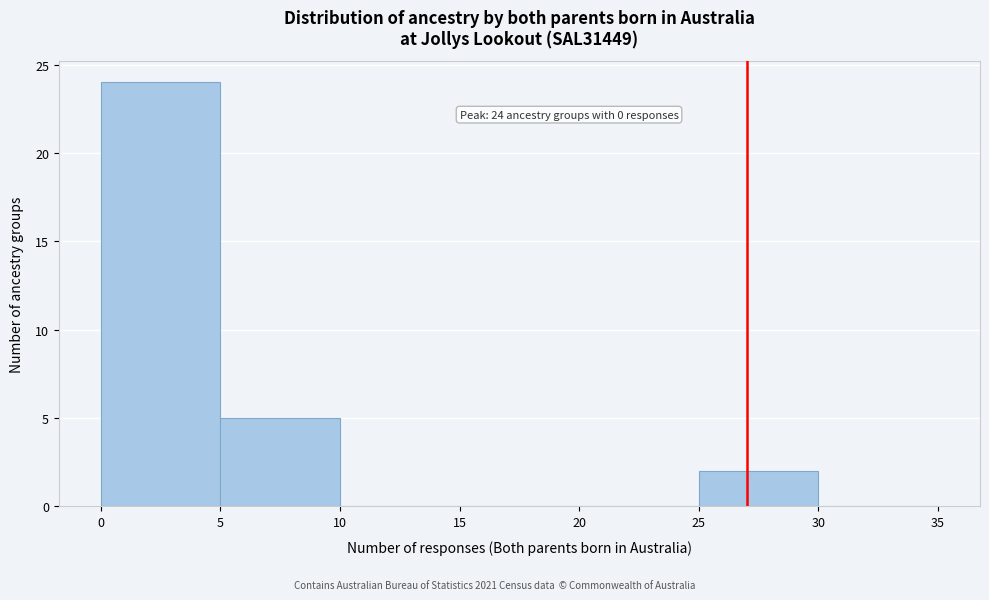

Over which range of the x-axis is the bar tallest?

0 to 5